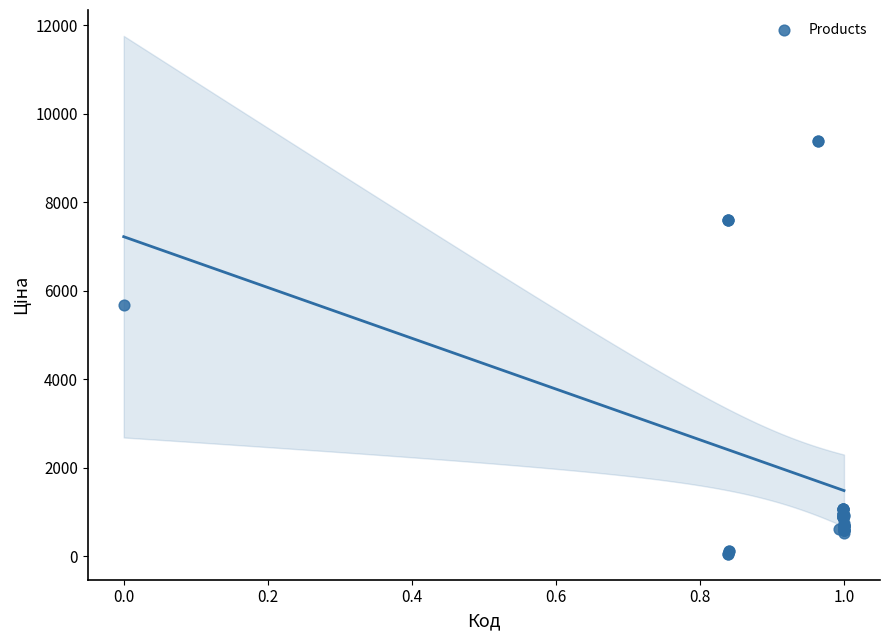

What Y value in the scatter plot is closest to 4720?

5673.8